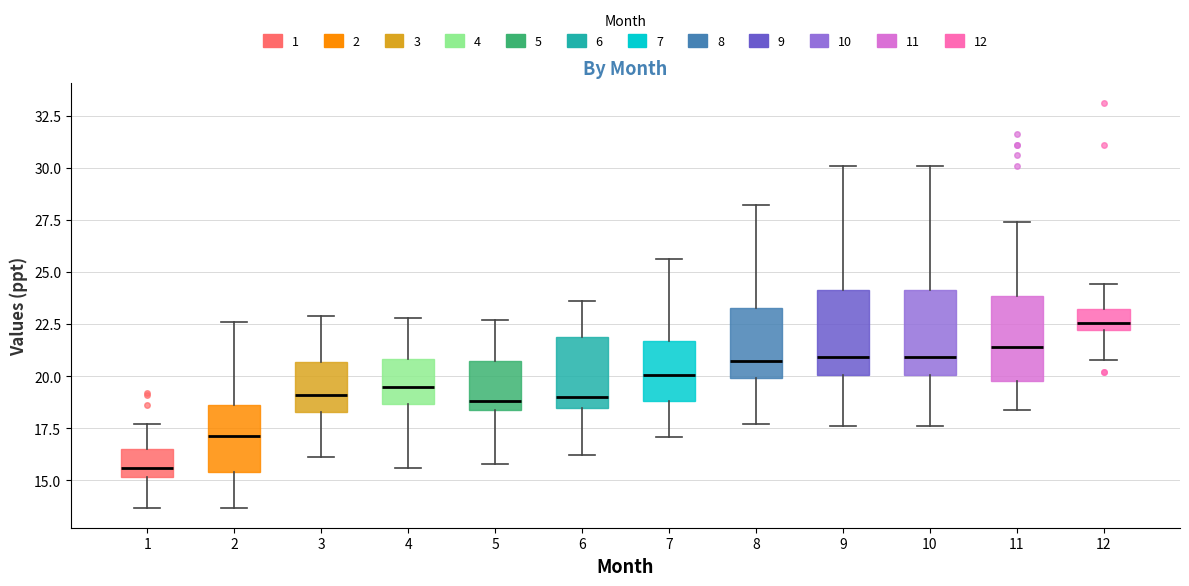

Reading left to right, read every box against the y-axis: the position of its median line, the range the box covers, and the ends of its whiskers. The values are not printed on the chart, so give them approximately, as read against the axis.

1: median 15.5, box 15.0 to 16.5, whiskers 13.5 to 17.5
2: median 17.0, box 15.5 to 18.5, whiskers 13.5 to 22.5
3: median 19.0, box 18.5 to 20.5, whiskers 16.0 to 23.0
4: median 19.5, box 18.5 to 21.0, whiskers 15.5 to 23.0
5: median 19.0, box 18.5 to 21.0, whiskers 16.0 to 22.5
6: median 19.0, box 18.5 to 22.0, whiskers 16.0 to 23.5
7: median 20.0, box 19.0 to 21.5, whiskers 17.0 to 25.5
8: median 21.0, box 20.0 to 23.5, whiskers 17.5 to 28.0
9: median 21.0, box 20.0 to 24.0, whiskers 17.5 to 30.0
10: median 21.0, box 20.0 to 24.0, whiskers 17.5 to 30.0
11: median 21.5, box 20.0 to 24.0, whiskers 18.5 to 27.5
12: median 22.5, box 22.0 to 23.0, whiskers 21.0 to 24.5